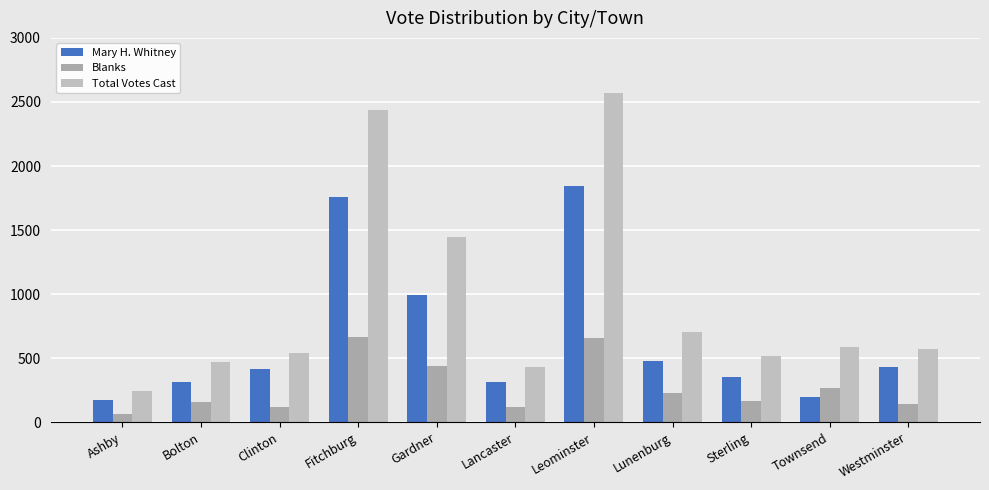

Which category has the highest value in the Total Votes Cast series?

Leominster